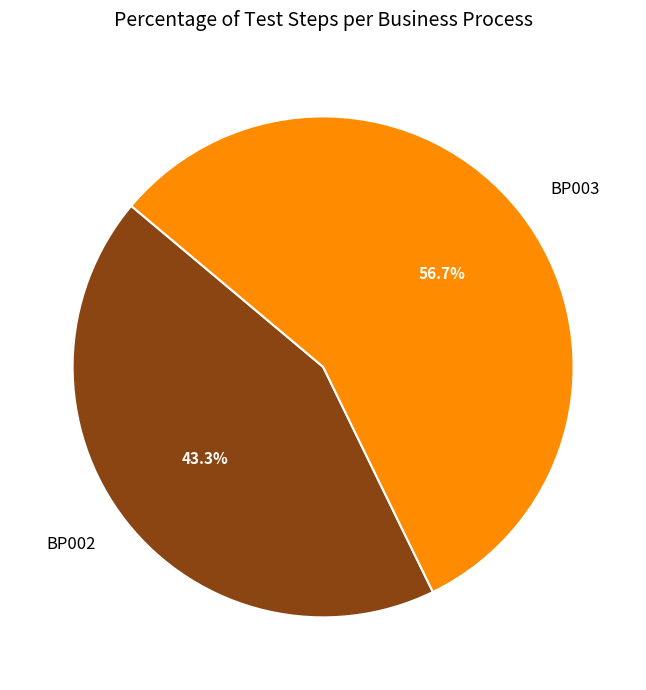

Between BP003 and BP002, which is larger?

BP003